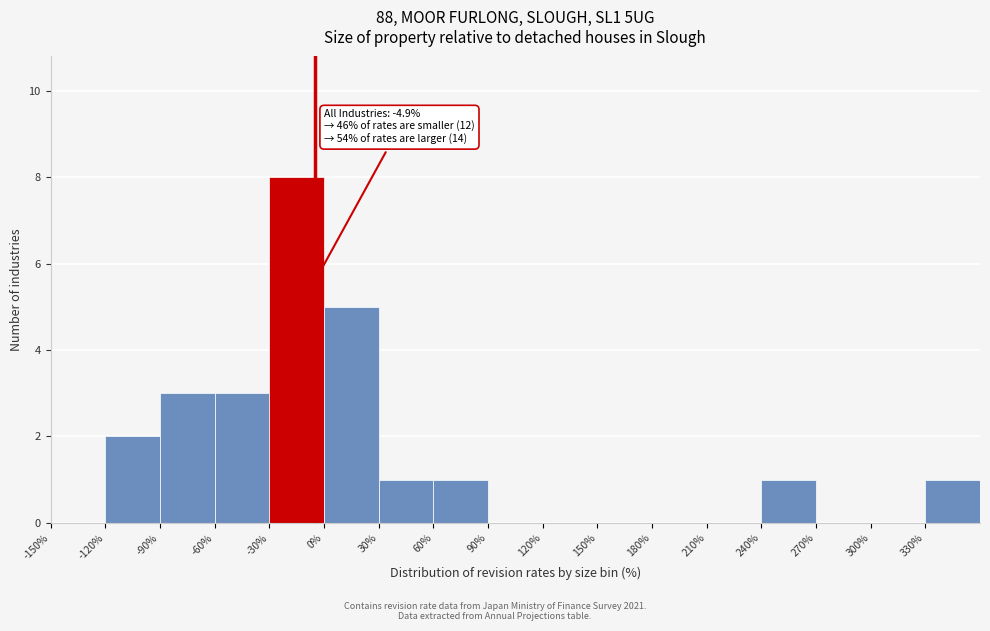

Over which range of the x-axis is the bar tallest?

-30 to 0